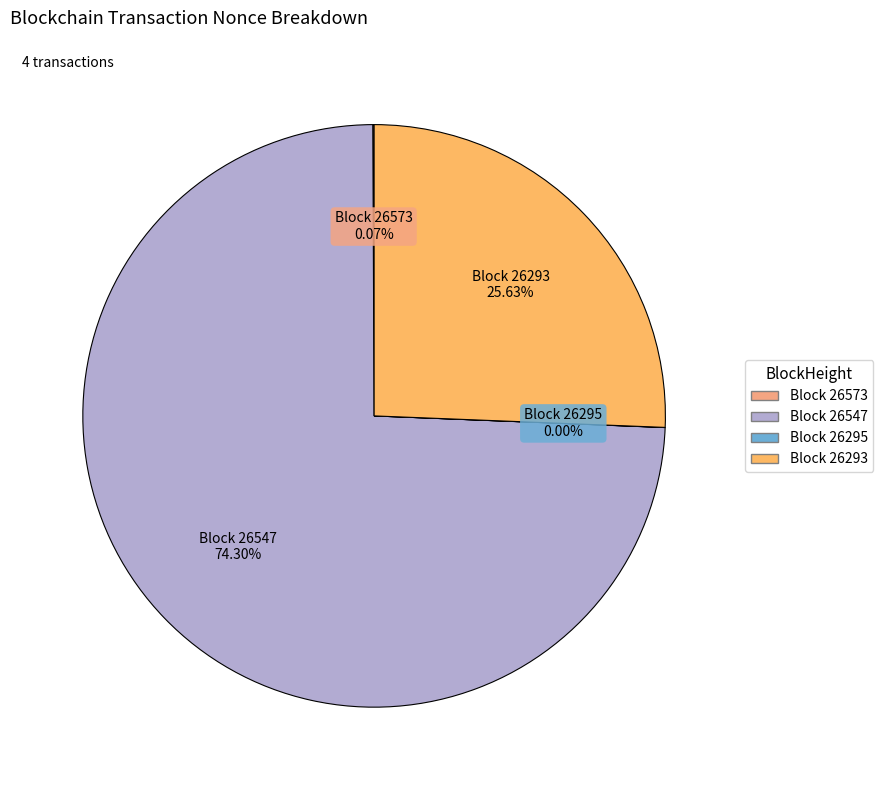

What is the smallest slice in the pie chart?

26295